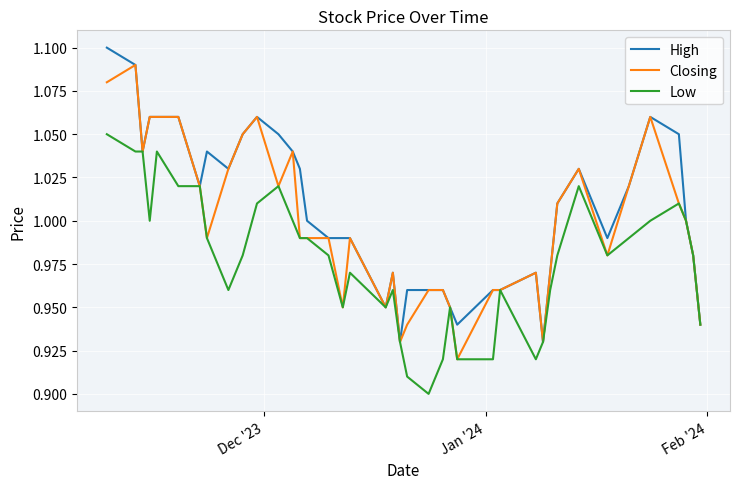

Rank the series by their maximum value, from lowest to highest.

Low, Closing, High